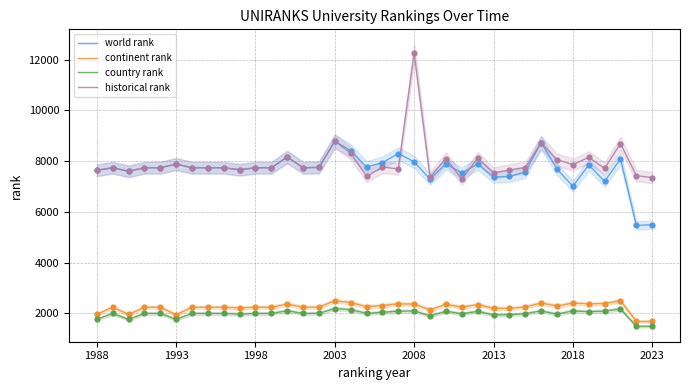

What are all the series names shown in the legend?

world rank, continent rank, country rank, historical rank